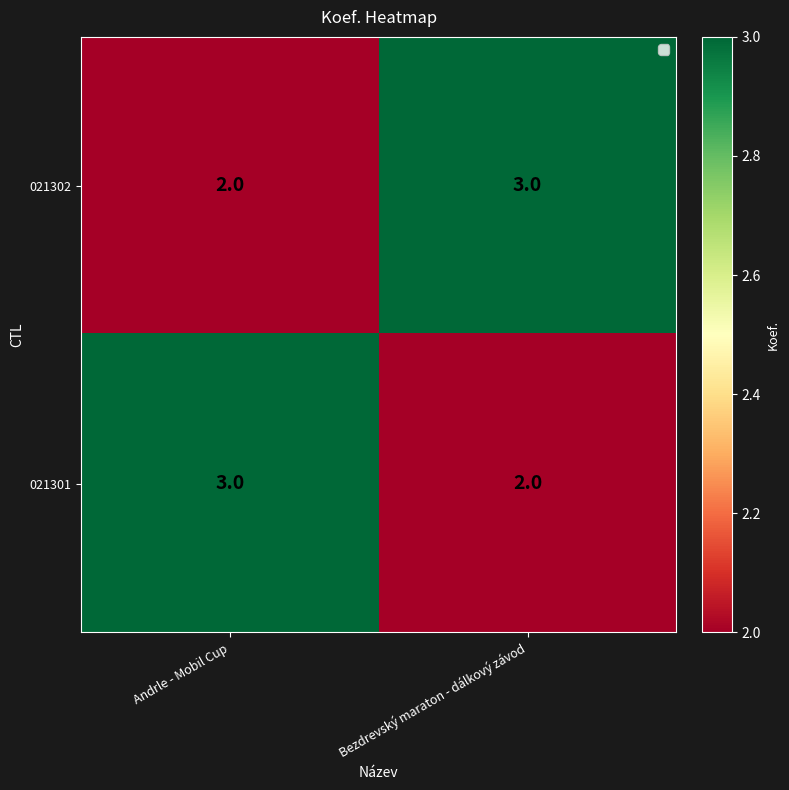

What is the sum of the 021302 values at Bezdrevský maraton - dálkový závod and Andrle - Mobil Cup?

5